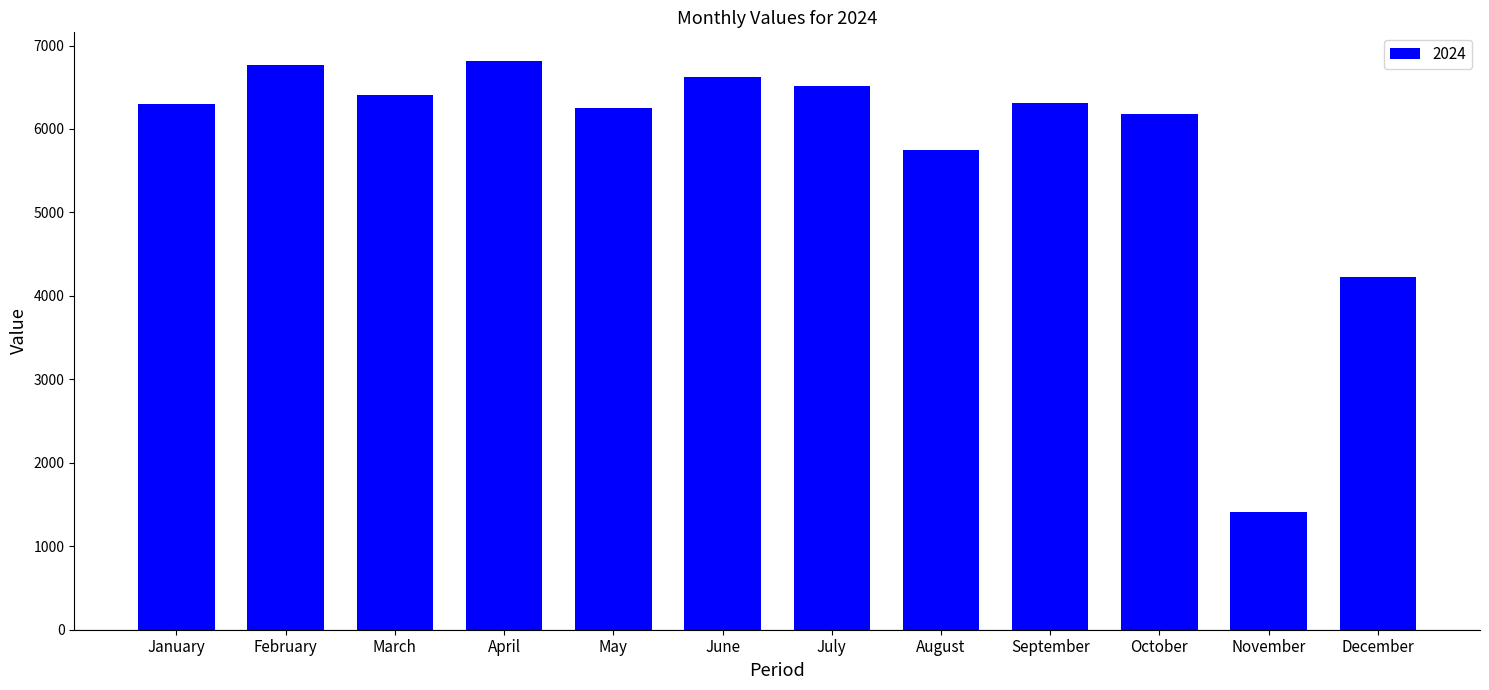

What is the greatest value displayed?

6817